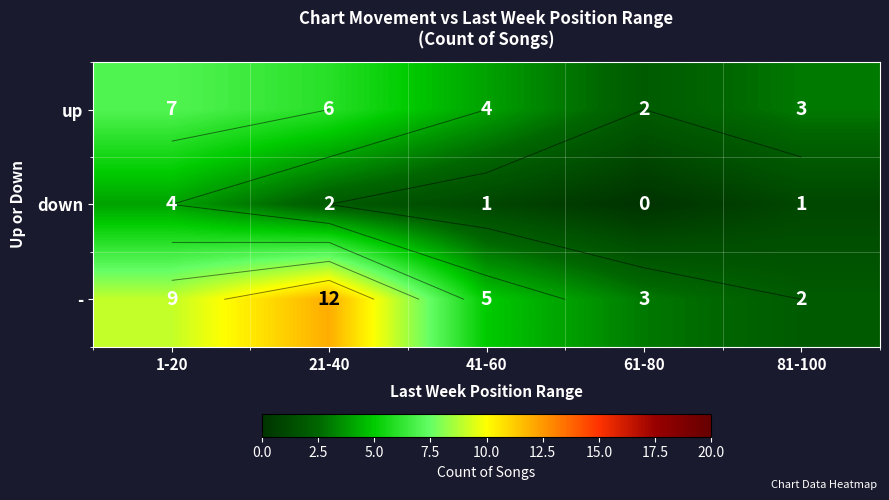

The value of - at 1-20 is 3. True or false?

False